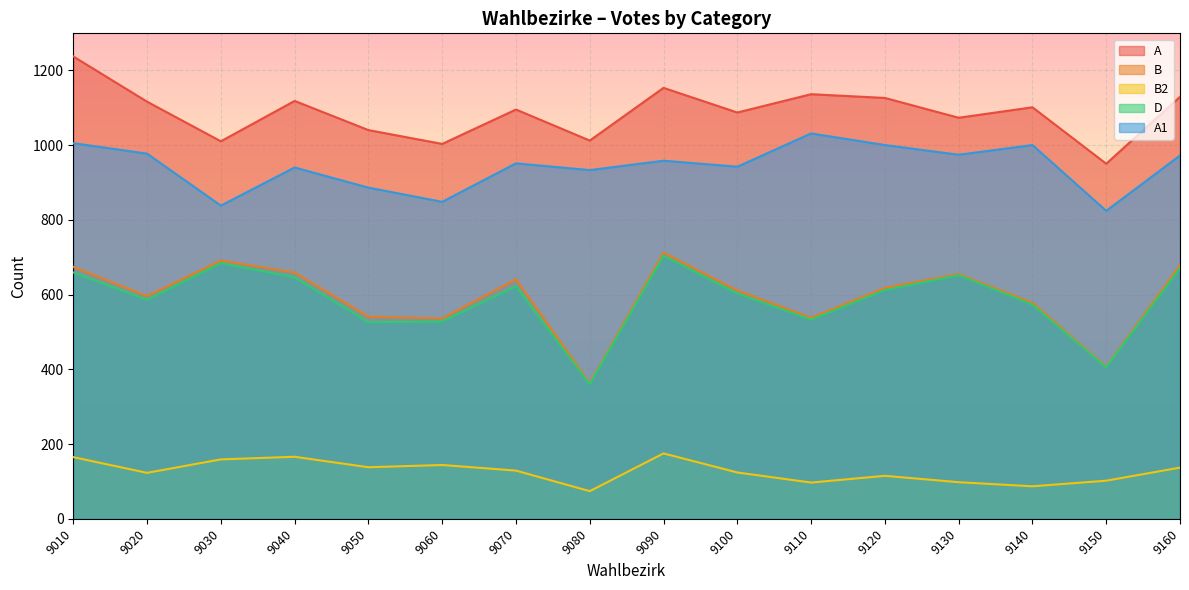

Which has a higher value, 9130 or 9090?

9090